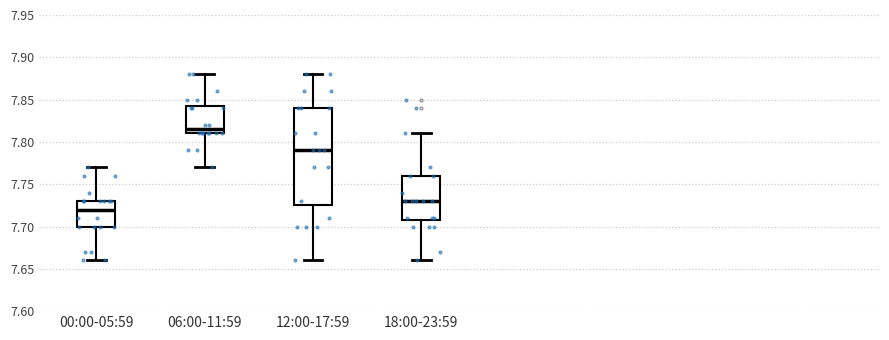

Reading left to right, transcribe this box plot: for each box, give where its median line is, the range the box spans, and where its two whiskers end, as read against the y-axis. The values are not printed on the chart, so give them approximately, as read against the axis.

00:00-05:59: median 7.720, box 7.700 to 7.730, whiskers 7.660 to 7.770
06:00-11:59: median 7.815, box 7.810 to 7.845, whiskers 7.770 to 7.880
12:00-17:59: median 7.790, box 7.725 to 7.840, whiskers 7.660 to 7.880
18:00-23:59: median 7.730, box 7.710 to 7.760, whiskers 7.660 to 7.810